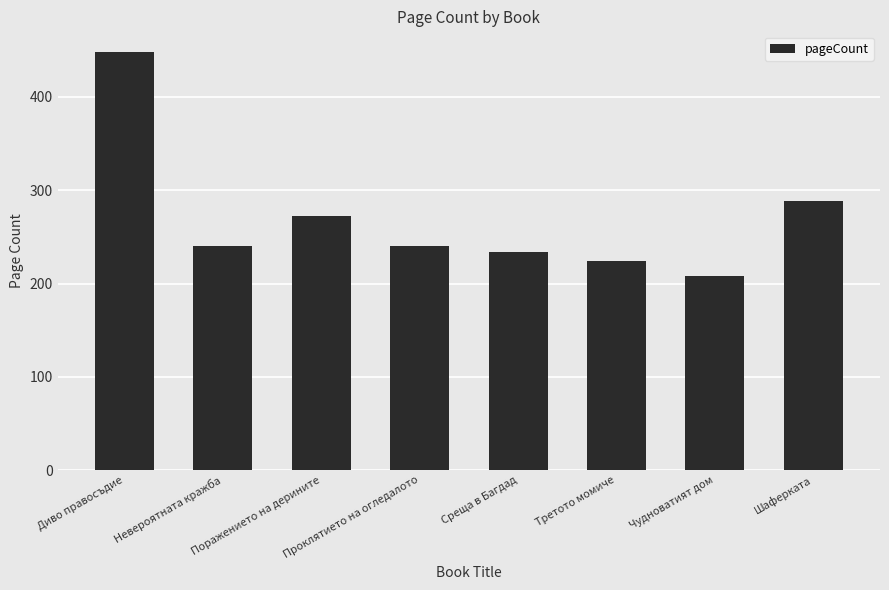

What is the sum of all values?

2154